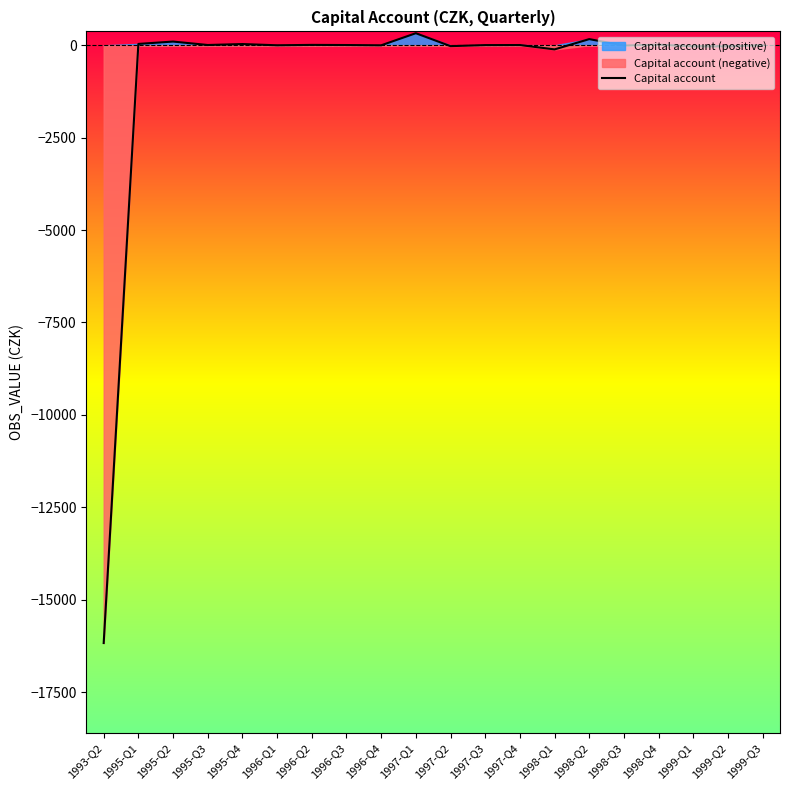

What is the label of the 14th point from the right?

1996-Q2